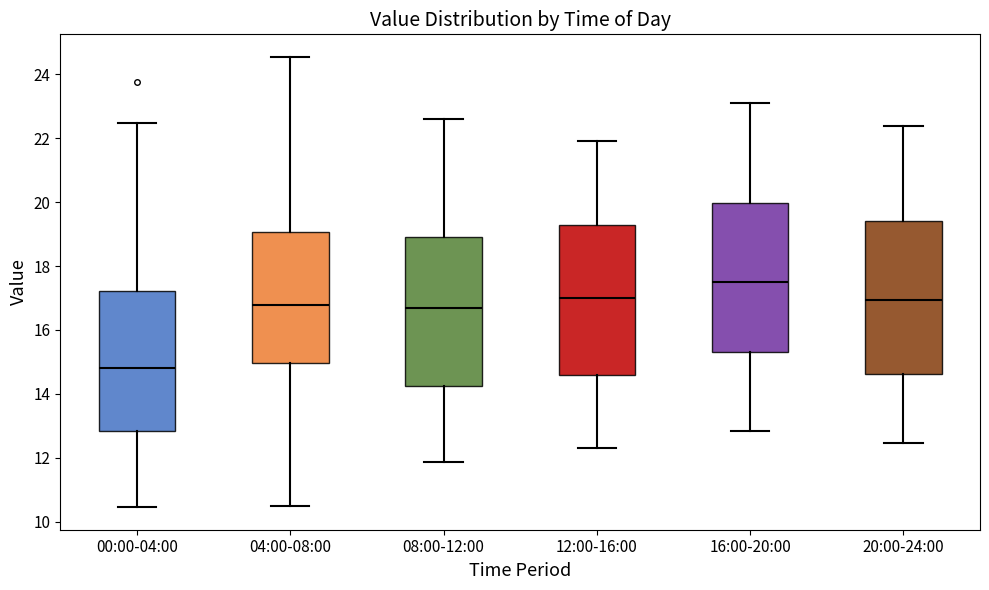

Reading left to right, read every box against the y-axis: the position of its median line, the range the box covers, and the ends of its whiskers. The values are not printed on the chart, so give them approximately, as read against the axis.

00:00-04:00: median 14.8, box 12.8 to 17.2, whiskers 10.4 to 22.4
04:00-08:00: median 16.8, box 15.0 to 19.0, whiskers 10.4 to 24.6
08:00-12:00: median 16.8, box 14.2 to 19.0, whiskers 11.8 to 22.6
12:00-16:00: median 17.0, box 14.6 to 19.2, whiskers 12.4 to 22.0
16:00-20:00: median 17.6, box 15.4 to 20.0, whiskers 12.8 to 23.2
20:00-24:00: median 17.0, box 14.6 to 19.4, whiskers 12.4 to 22.4